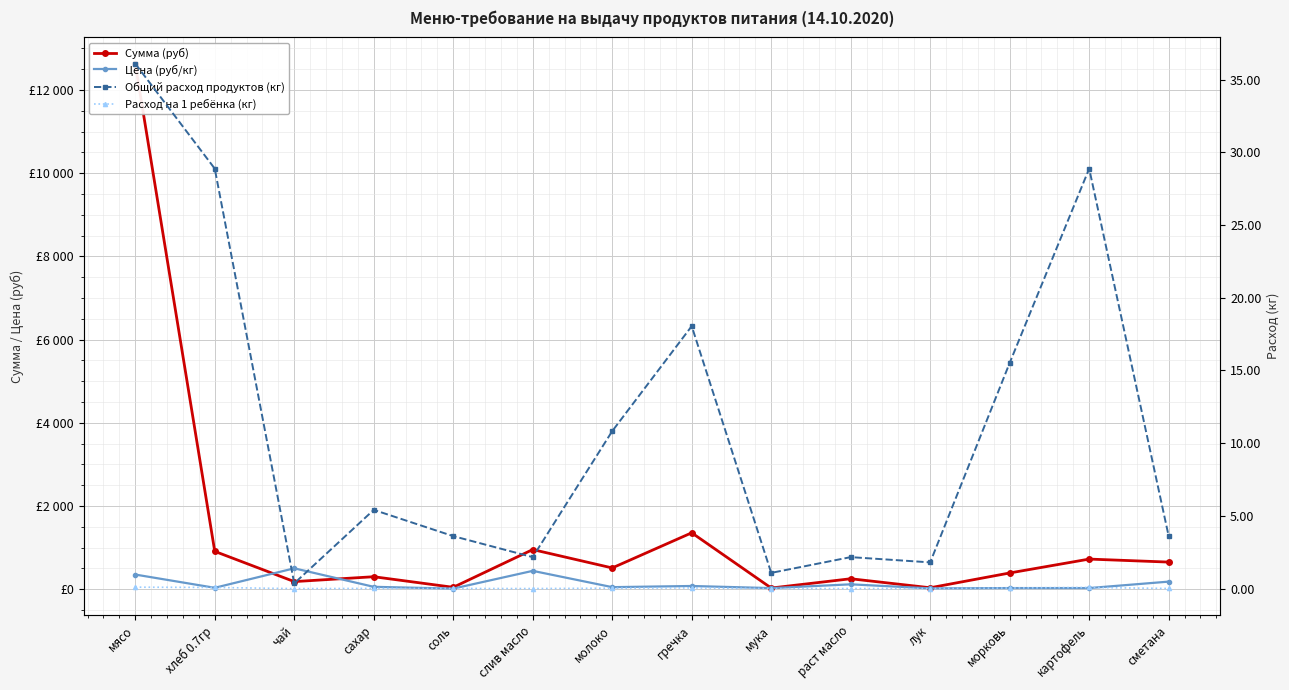

Is the value of Расход на 1 ребёнка (кг) at молоко greater than the value of Цена (руб/кг) at гречка?

No